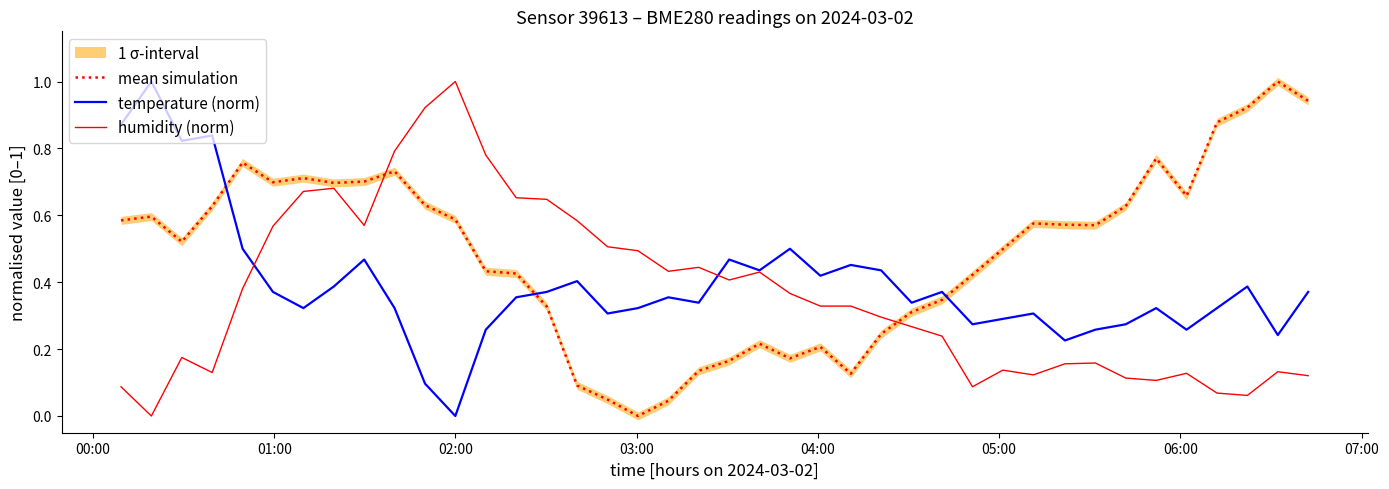

What is the highest value of the mean simulation series?

1.0